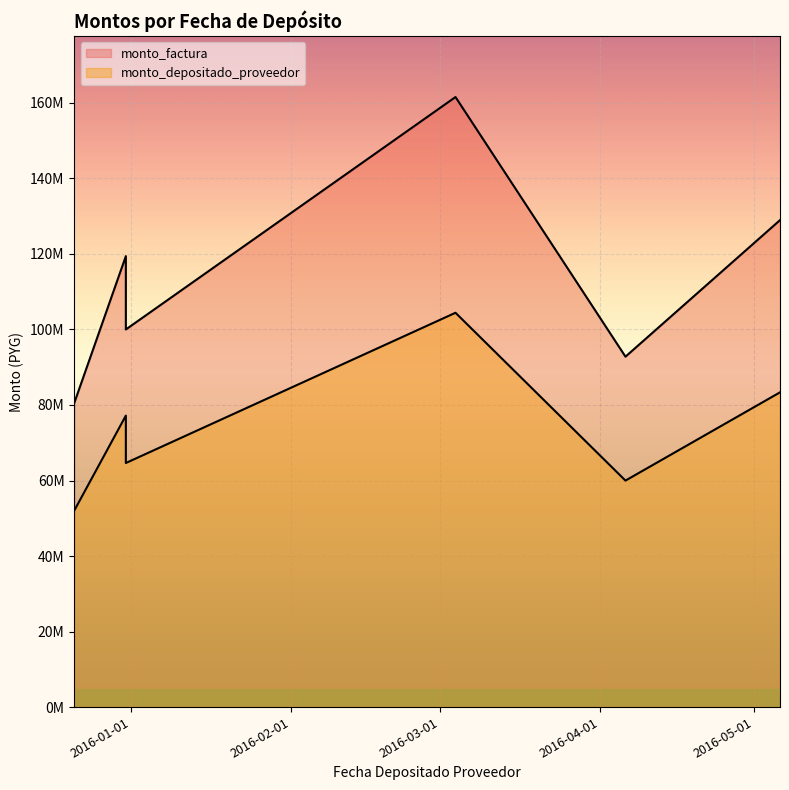

What is the sum of the monto_depositado_proveedor values at 2016-03-04 and 2015-12-31?

169059326